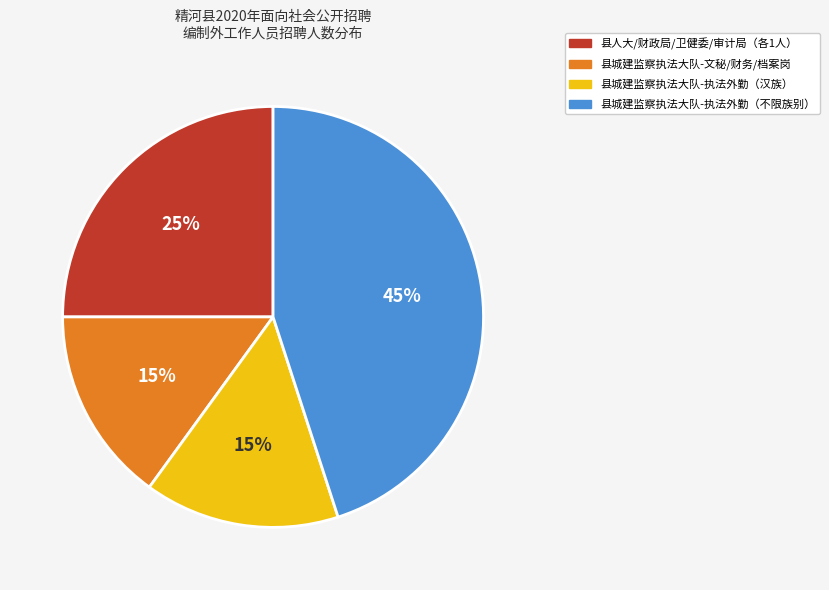

Is it true that 县城建监察执法大队-执法外勤（汉族） is 3% of the pie?

False